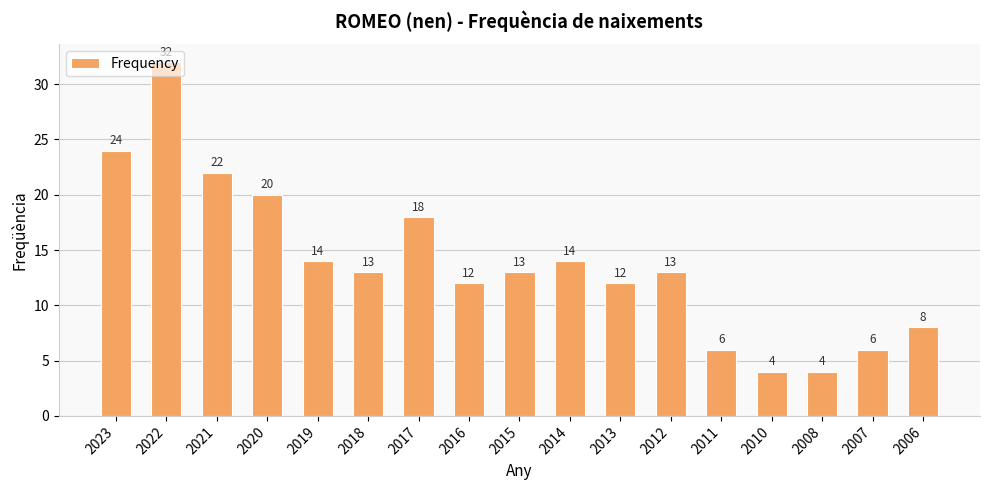

What is the sum of the values at 2014 and 2010?

18